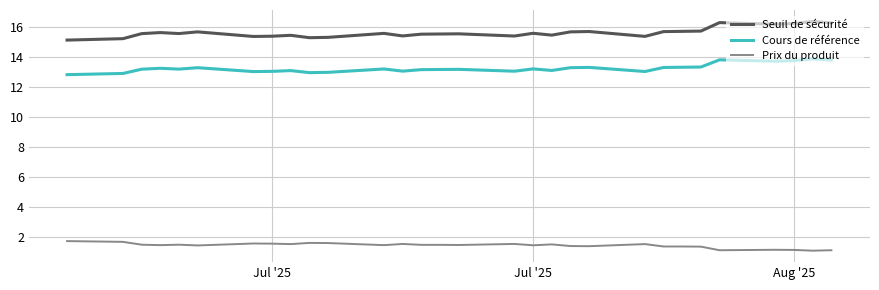

What is the difference between the maximum and second lowest values in the Prix du produit series?

0.6